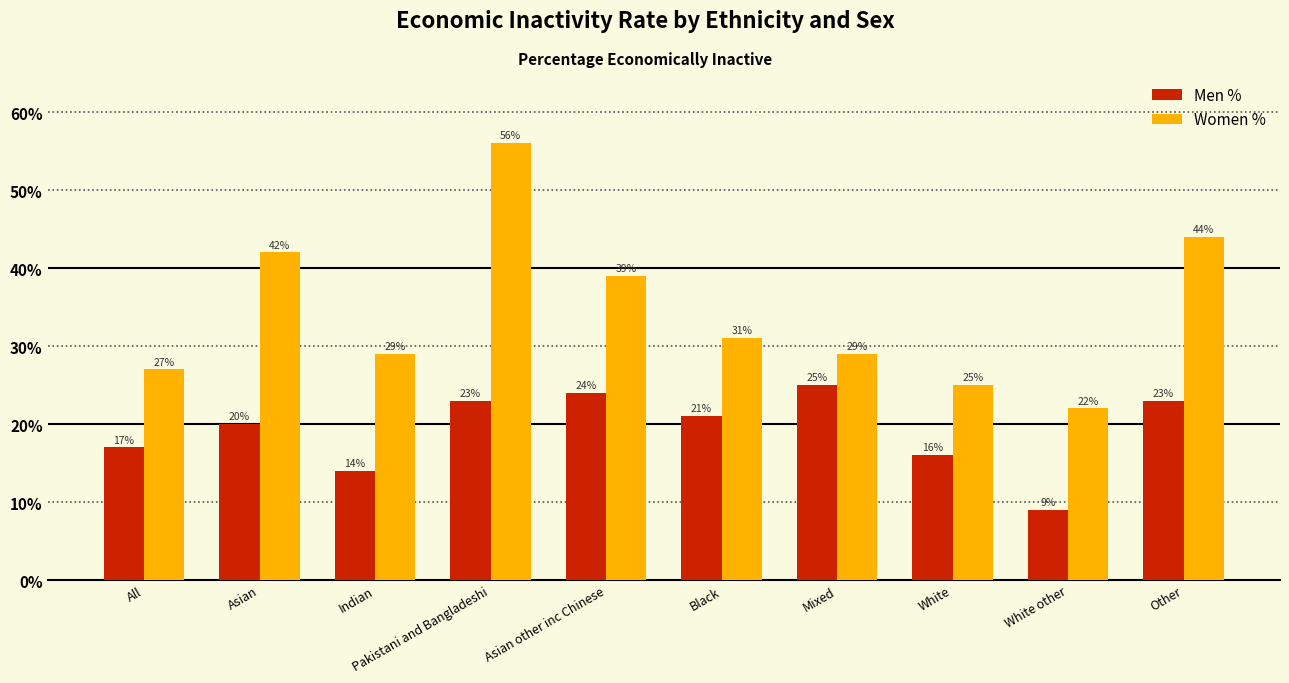

How many groups of bars are there?

10